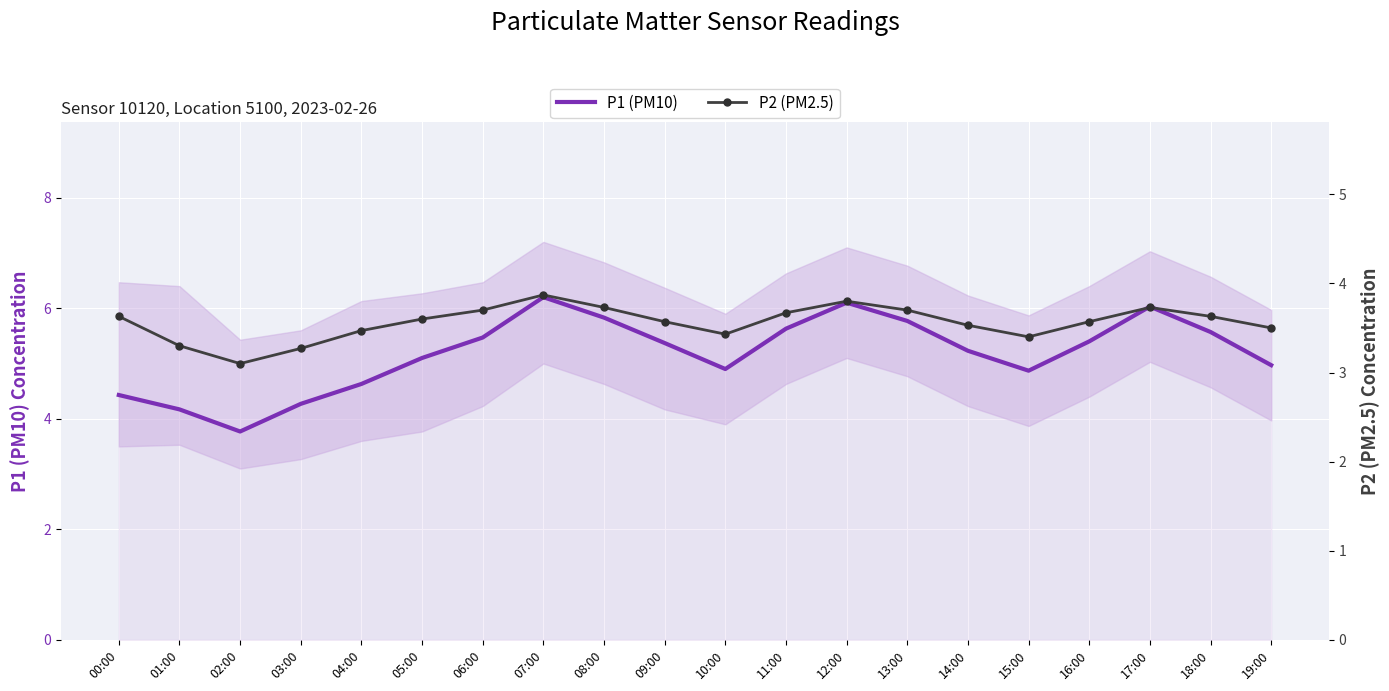

Reading left to right, what are all the values shown in this chart?

P1 (PM10): 00:00=4.4	01:00=4.2	02:00=3.8	03:00=4.3	04:00=4.6	05:00=5.1	06:00=5.5	07:00=6.2	08:00=5.8	09:00=5.4	10:00=4.9	11:00=5.6	12:00=6.1	13:00=5.8	14:00=5.2	15:00=4.9	16:00=5.4	17:00=6.0	18:00=5.6	19:00=5.0
P2 (PM2.5): 00:00=3.6	01:00=3.3	02:00=3.1	03:00=3.3	04:00=3.5	05:00=3.6	06:00=3.7	07:00=3.9	08:00=3.7	09:00=3.6	10:00=3.4	11:00=3.7	12:00=3.8	13:00=3.7	14:00=3.5	15:00=3.4	16:00=3.6	17:00=3.7	18:00=3.6	19:00=3.5